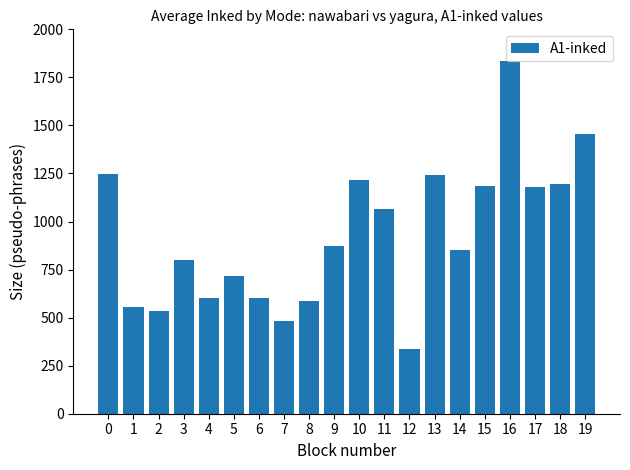

Does the chart contain any negative values?

No